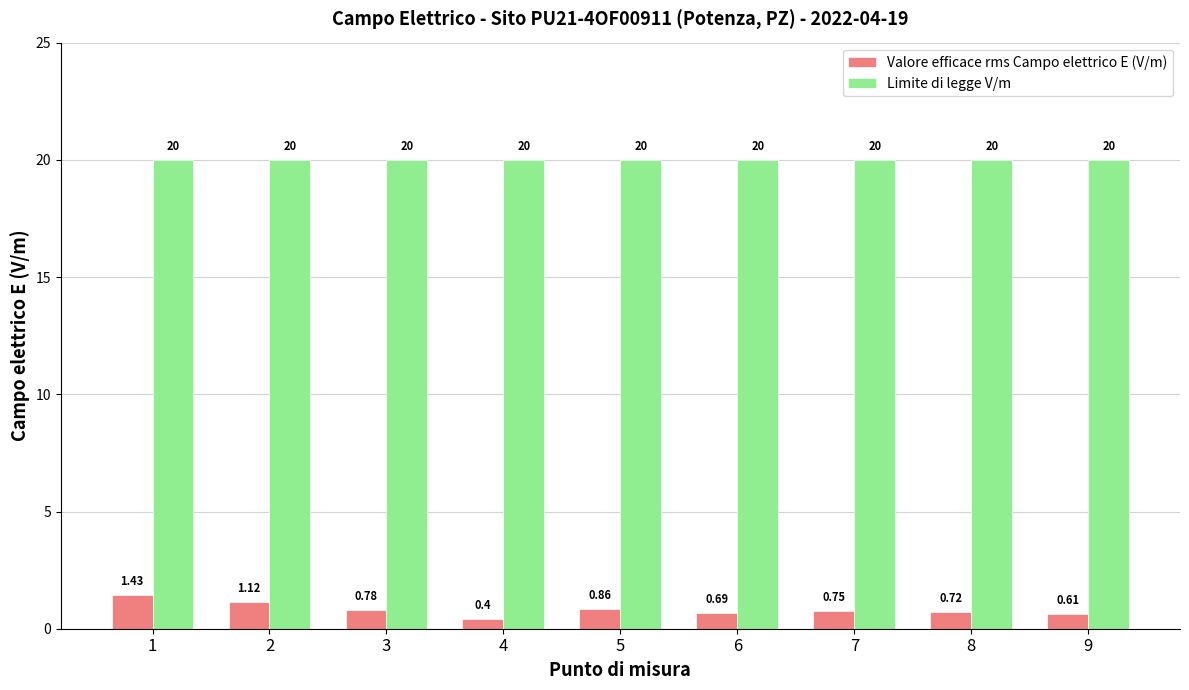

What is the sum of the Limite di legge V/m values at 4 and 7?

40.0